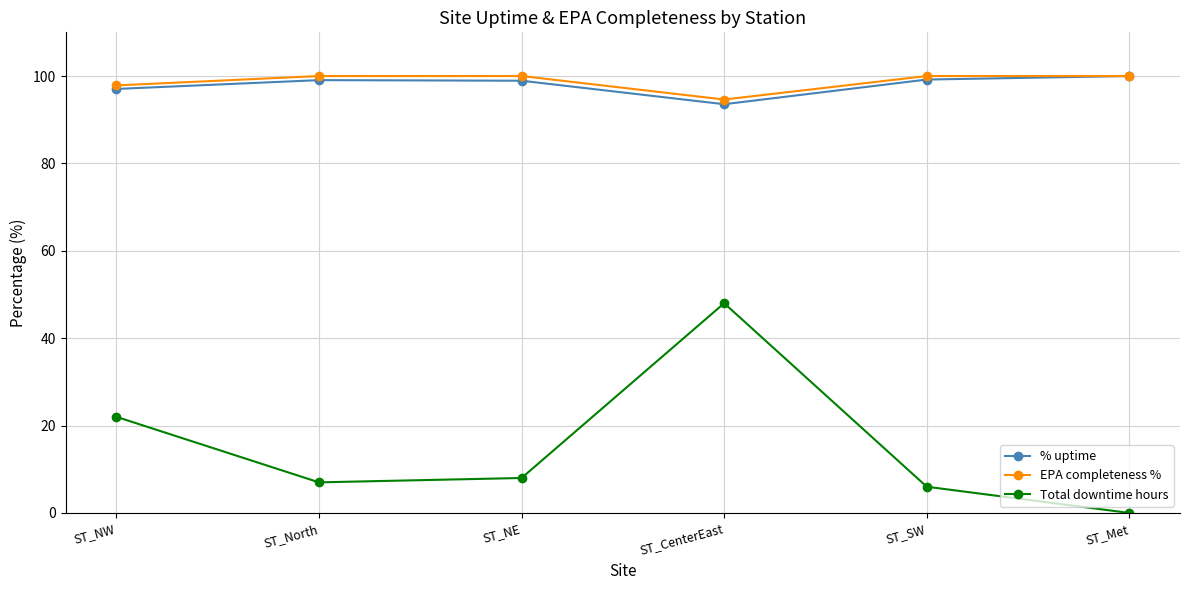

At how many categories does at least one series exceed 83?

6